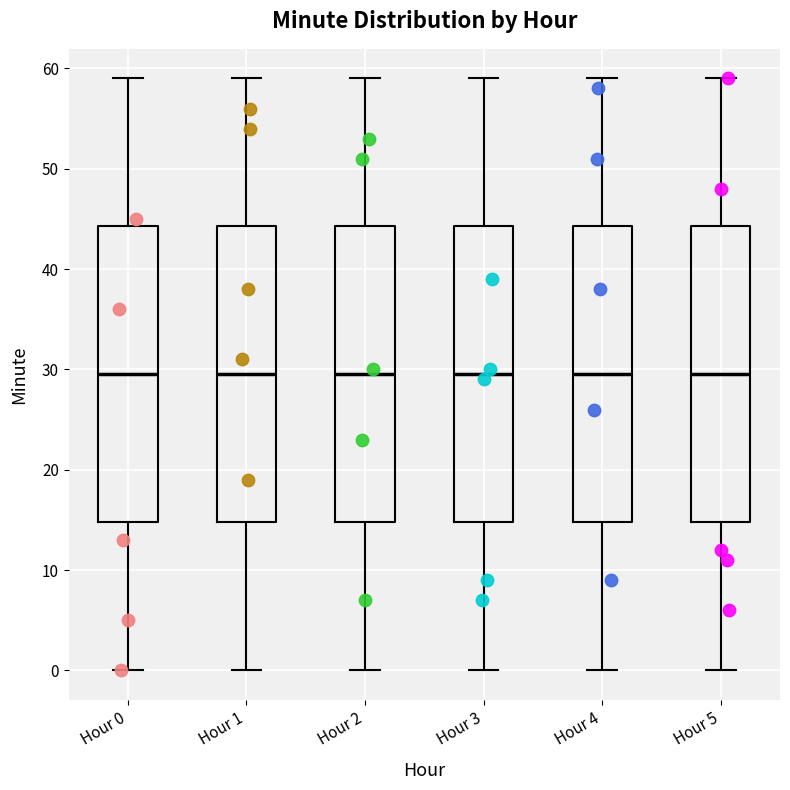

Where does the median line of the box for Hour 3 sit on the y-axis? The values are not printed on the chart, so give them approximately, as read against the axis.

30